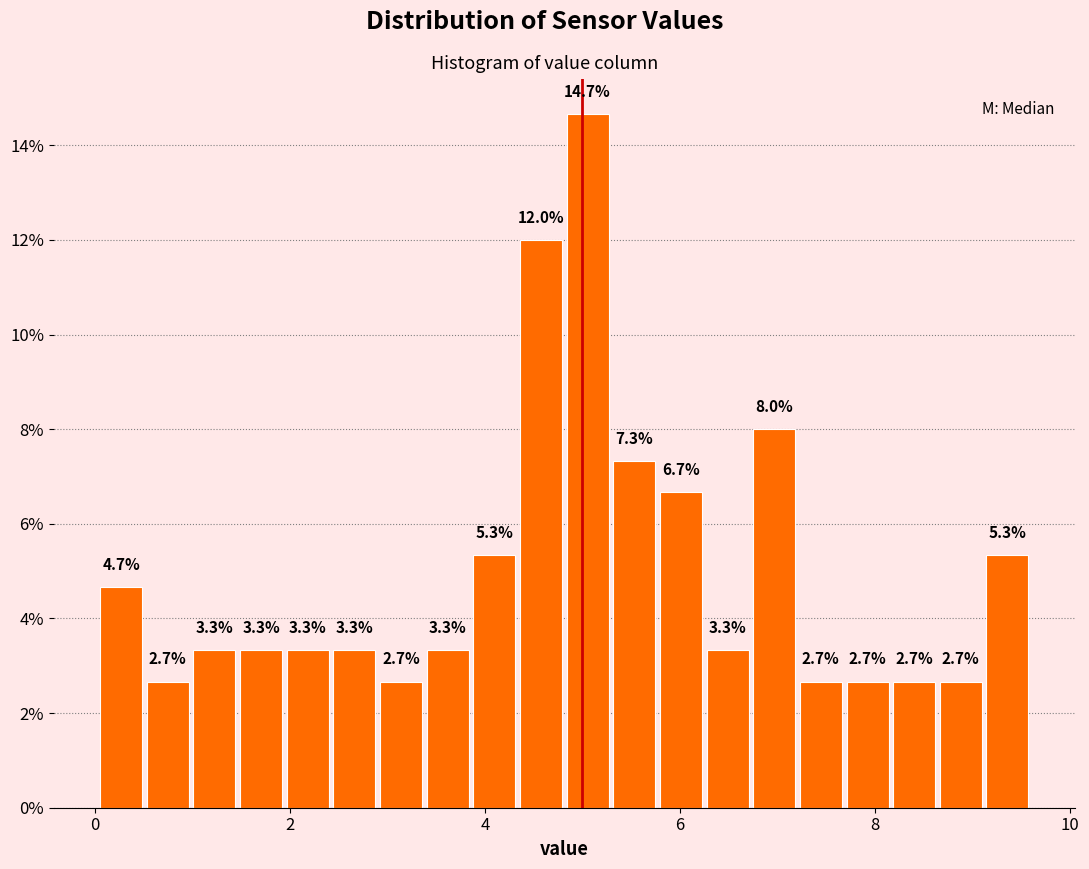

Around what value on the x-axis is the tallest bar? Give the approximate position of its centre, as read against the axis.

5.0